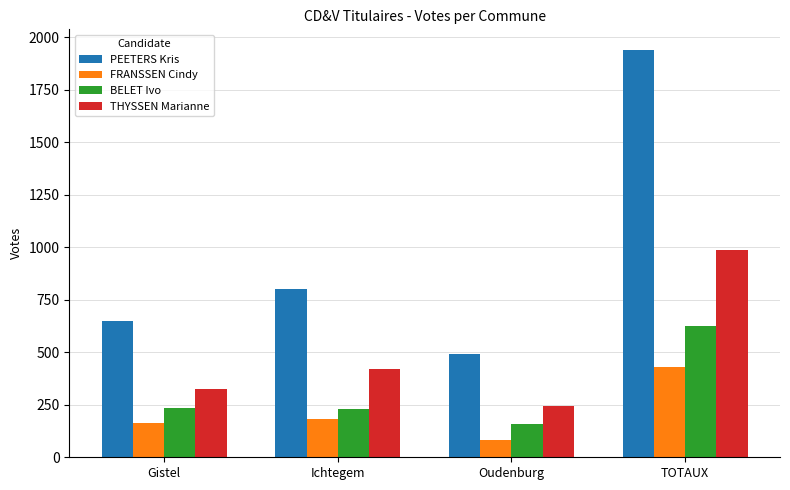

Is it true that FRANSSEN Cindy equals 183 at Ichtegem?

True